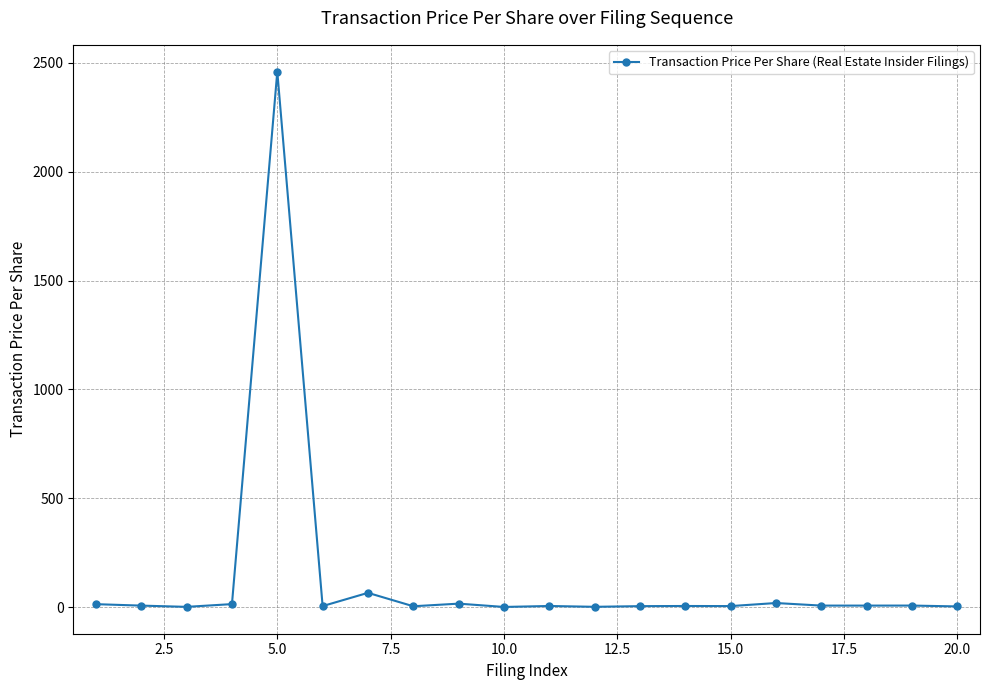

What is the difference between the maximum and minimum values?

2459.5